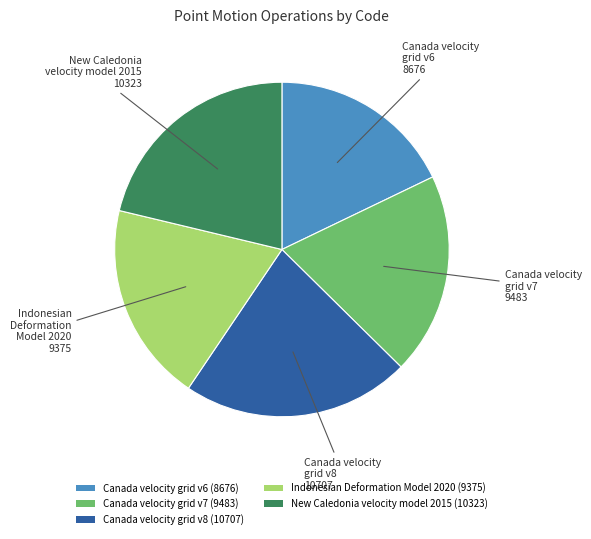

How many segments does this pie chart have?

5